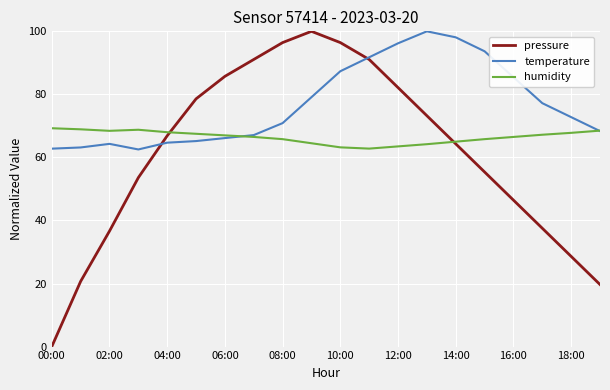

Rank the series by their average value, from highest to lowest.

temperature, humidity, pressure